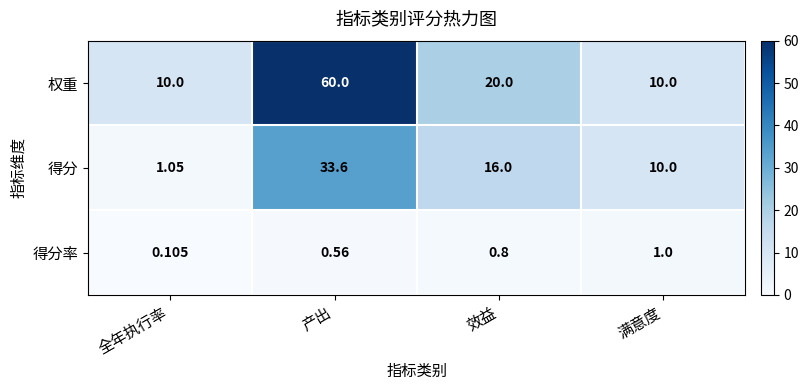

At which label does 得分 first exceed 16?

产出